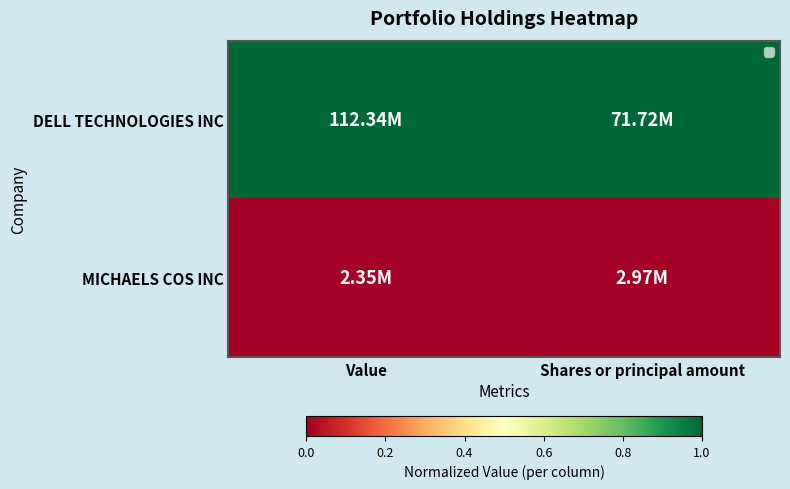

The value of MICHAELS COS INC at Shares or principal amount is 0. True or false?

True